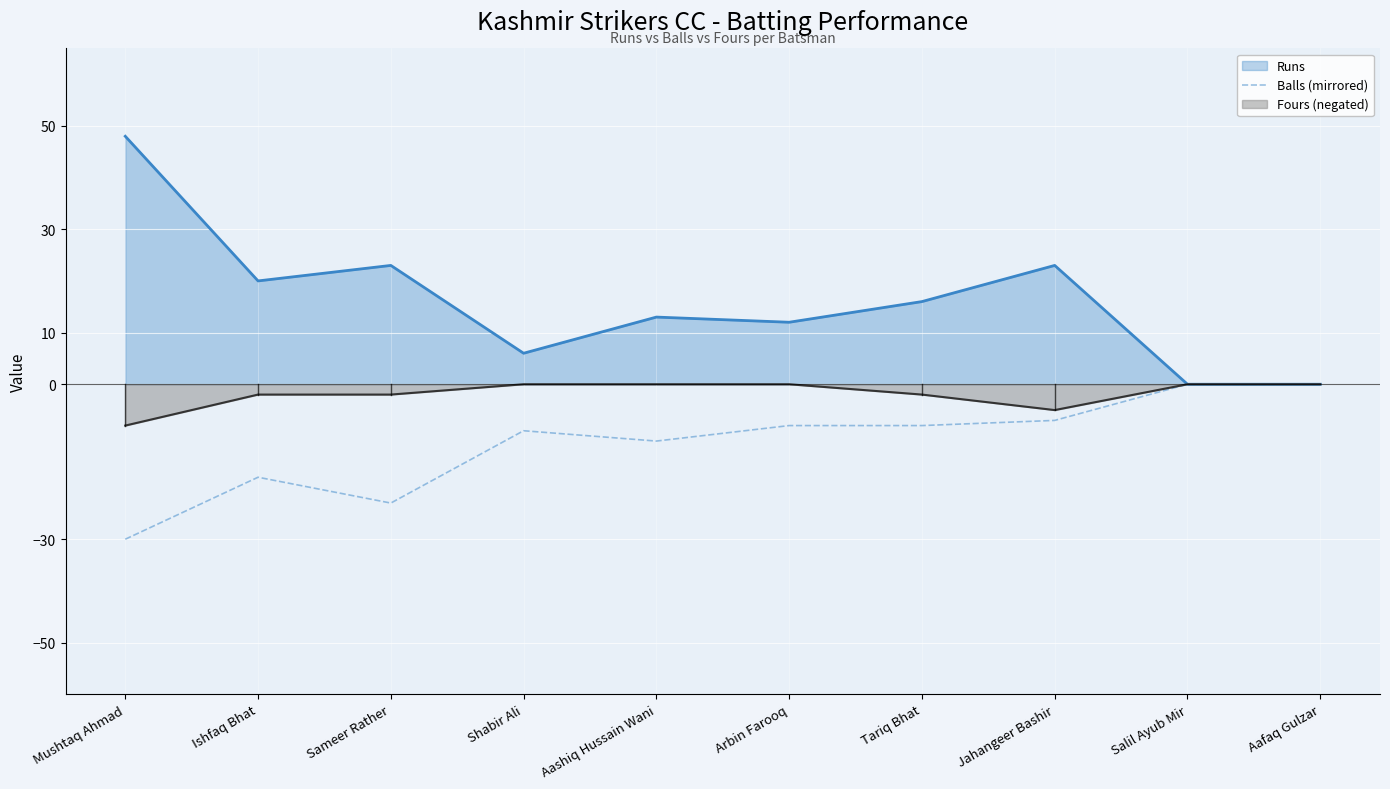

The value at Ishfaq Bhat is -29. True or false?

False